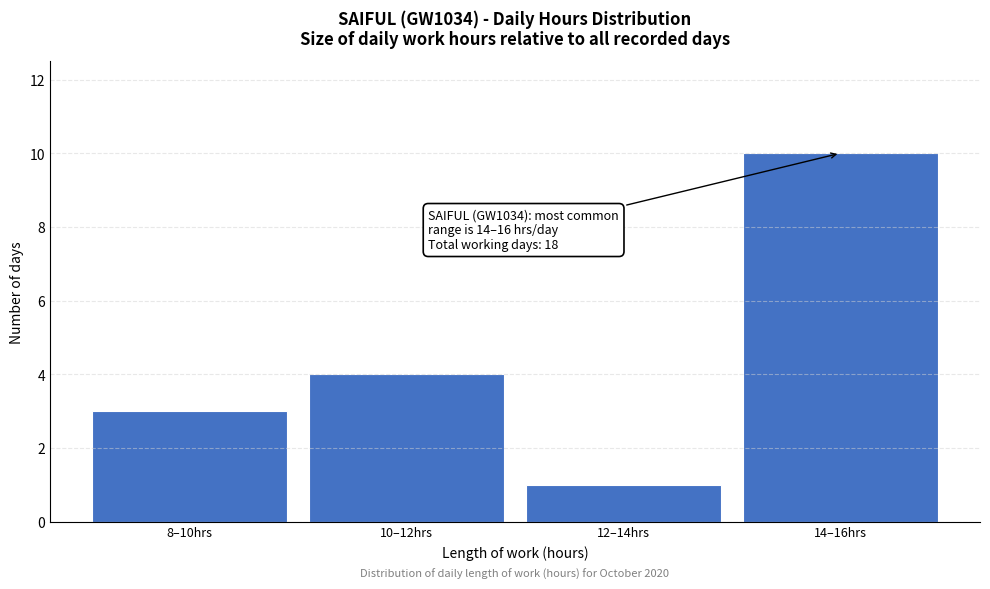

Reading left to right, list all the values displayed in this chart.

3	4	1	10